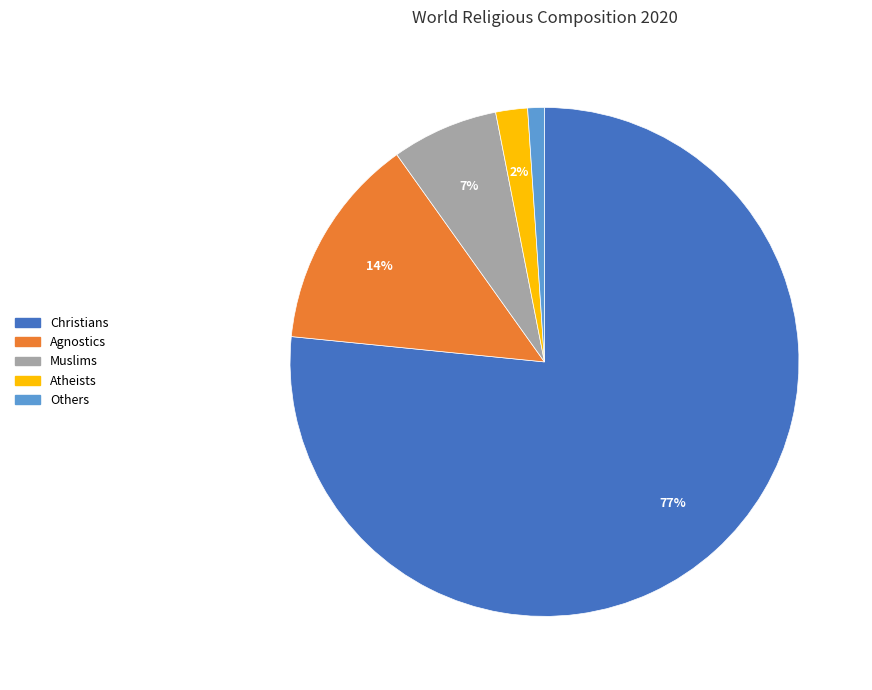

How many slices are in this pie chart?

5